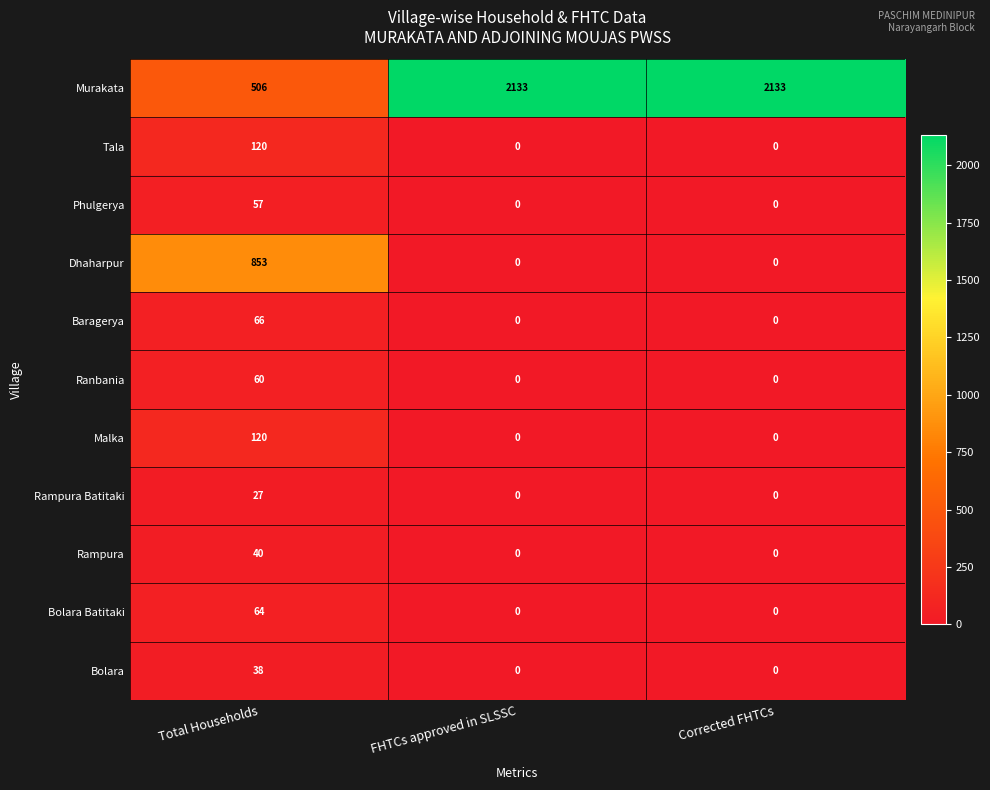

What is the maximum value for Dhaharpur?

853